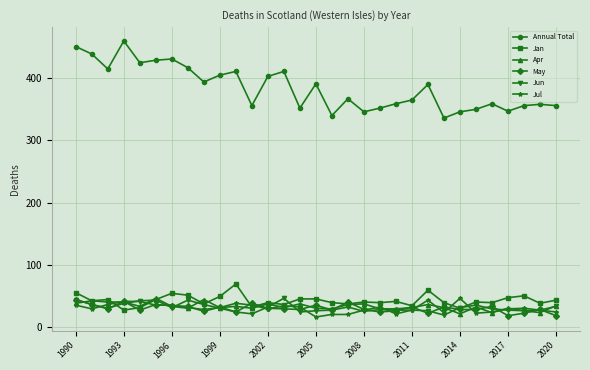

Which series has the largest range (max minus min)?

Annual Total